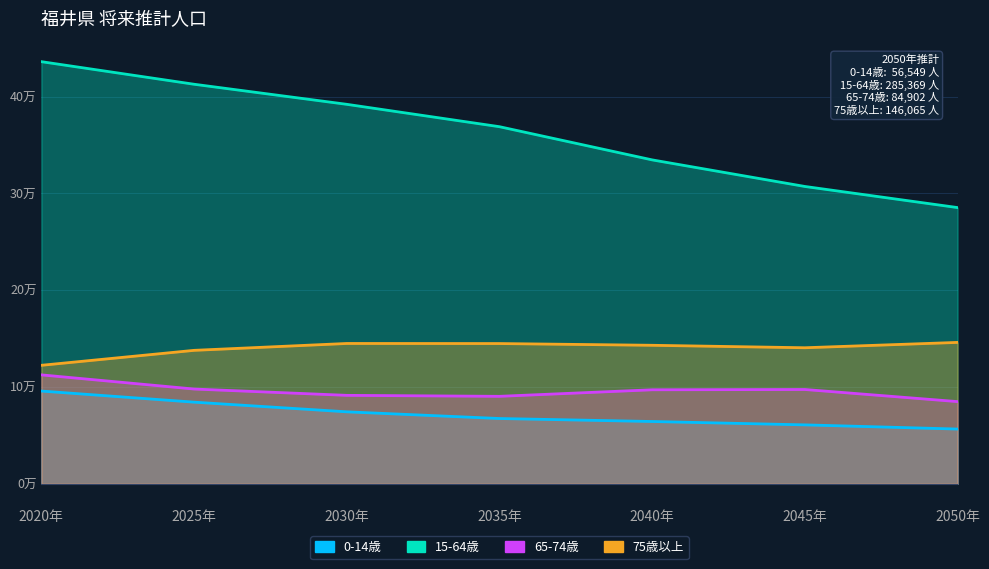

Rank the series by their maximum value, from lowest to highest.

0-14歳, 65-74歳, 75歳以上, 15-64歳